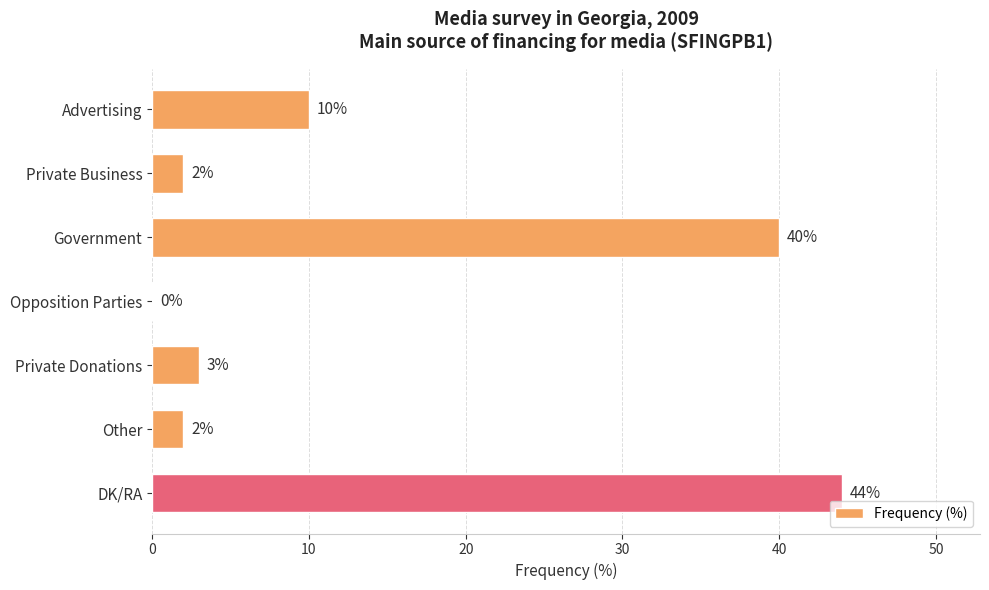

What is the change in value from Private Business to Private Donations?

+1